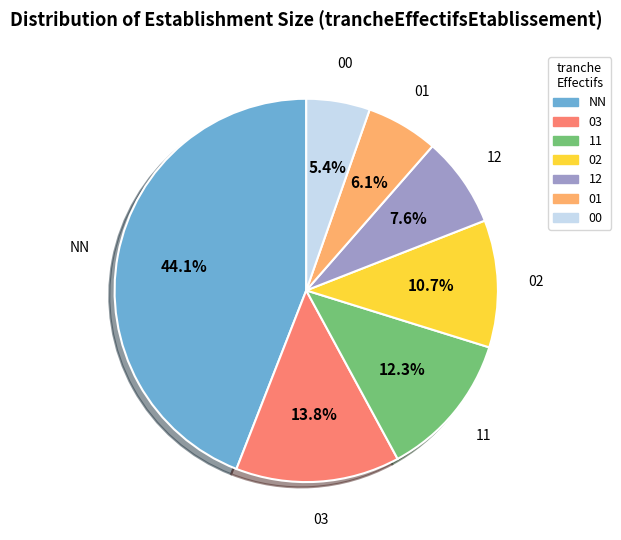

Is there a majority slice in this chart?

No